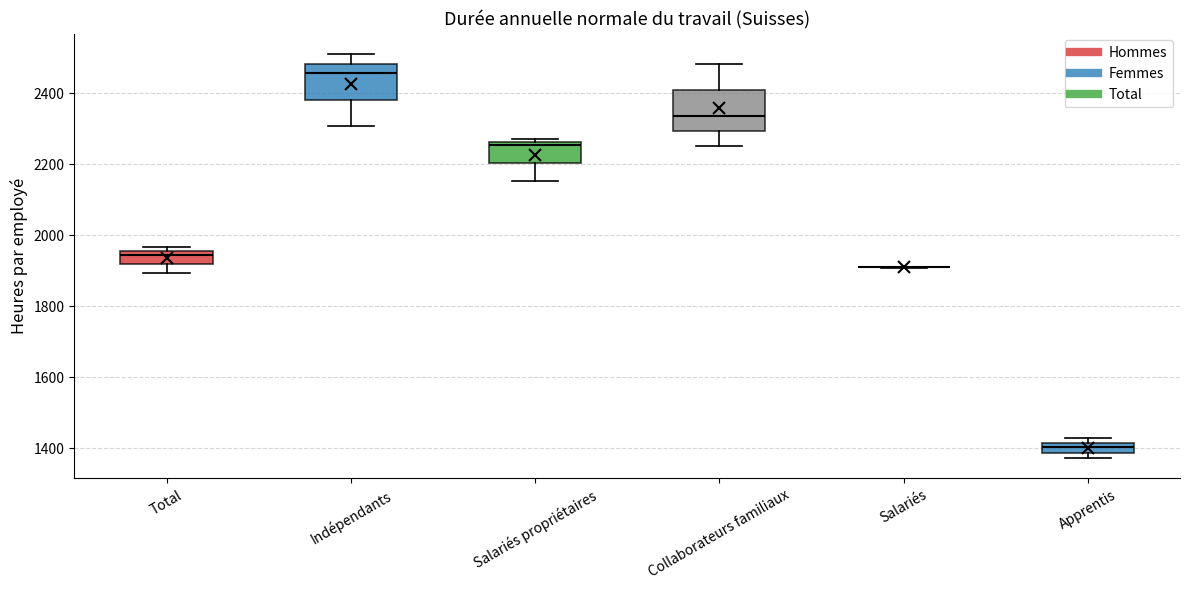

Where is the upper edge of the box for Total on the y-axis? The values are not printed on the chart, so give them approximately, as read against the axis.

1960